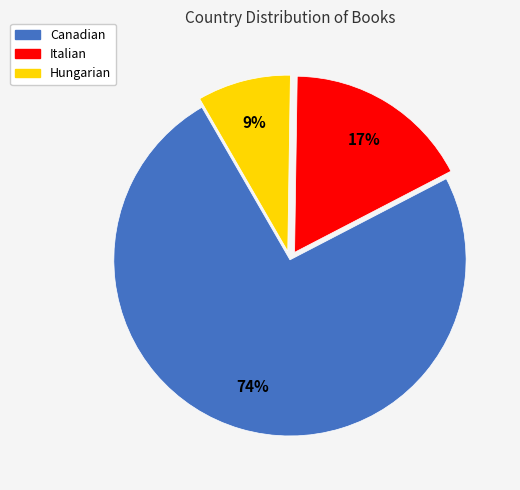

Is the sum of Hungarian and Canadian greater than half?

Yes